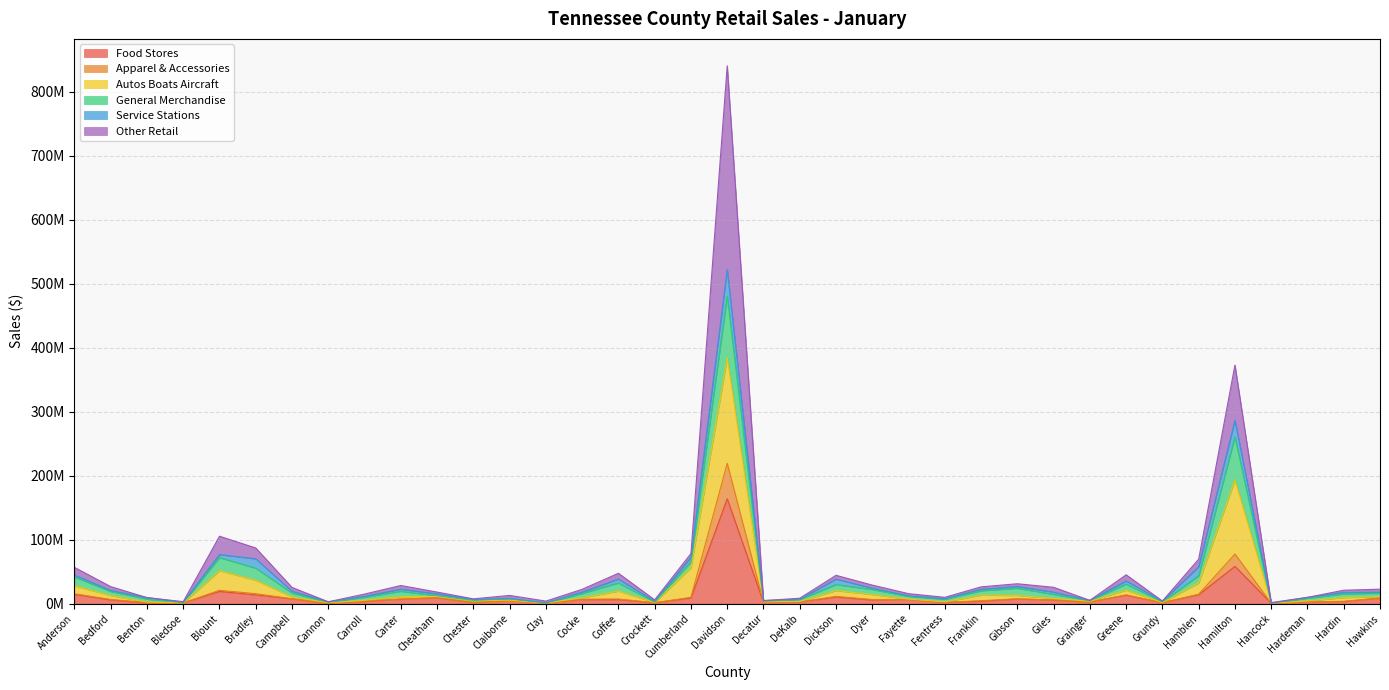

Where is the first local minimum for Autos Boats Aircraft?

Bledsoe